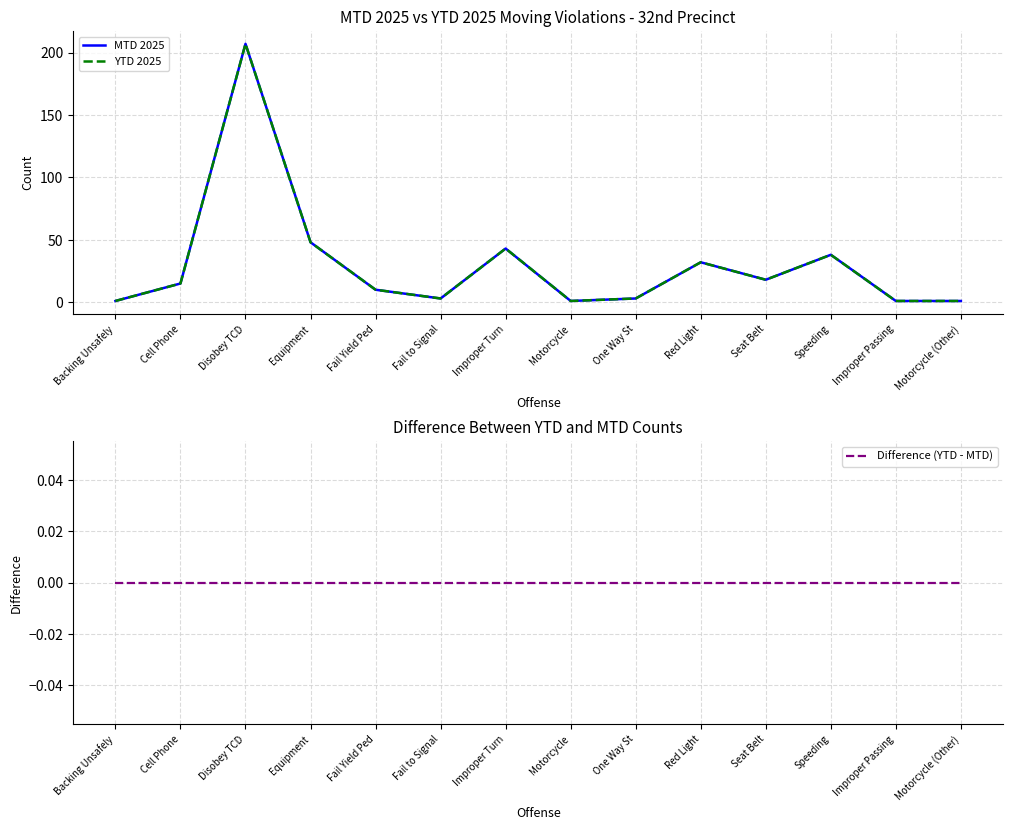

The value of MTD 2025 at Seat Belt is 27. True or false?

False